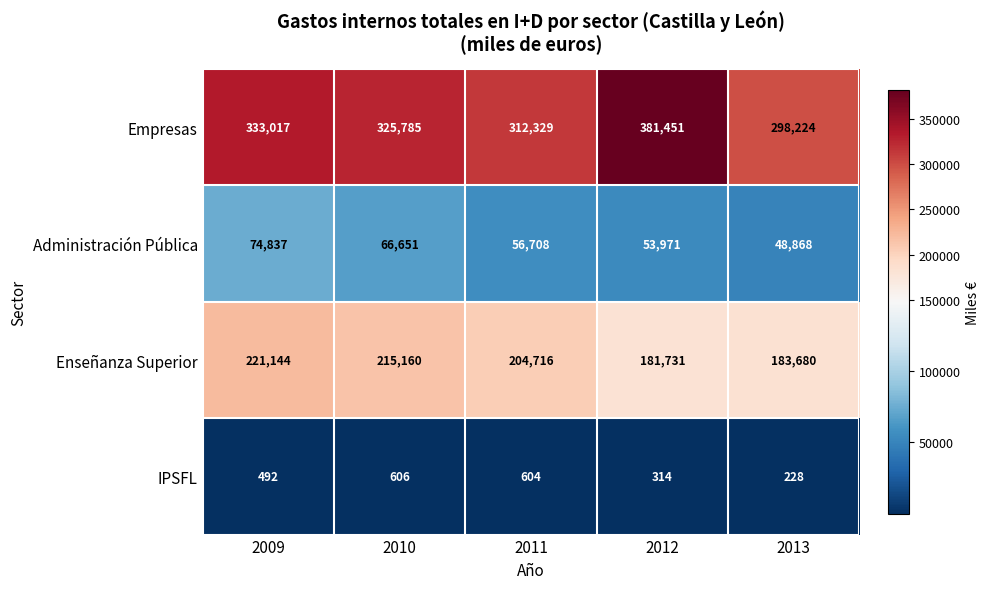

At how many categories does at least one series exceed 291471?

5